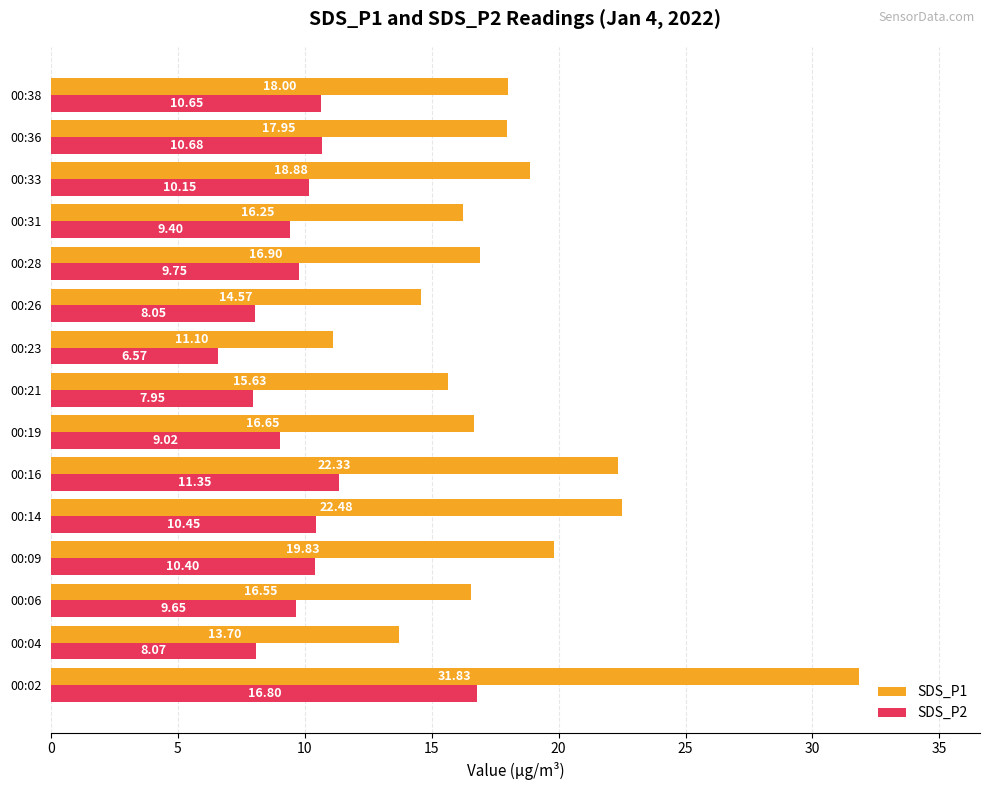

Between 00:26 and 00:33, which series saw the biggest shift?

SDS_P1